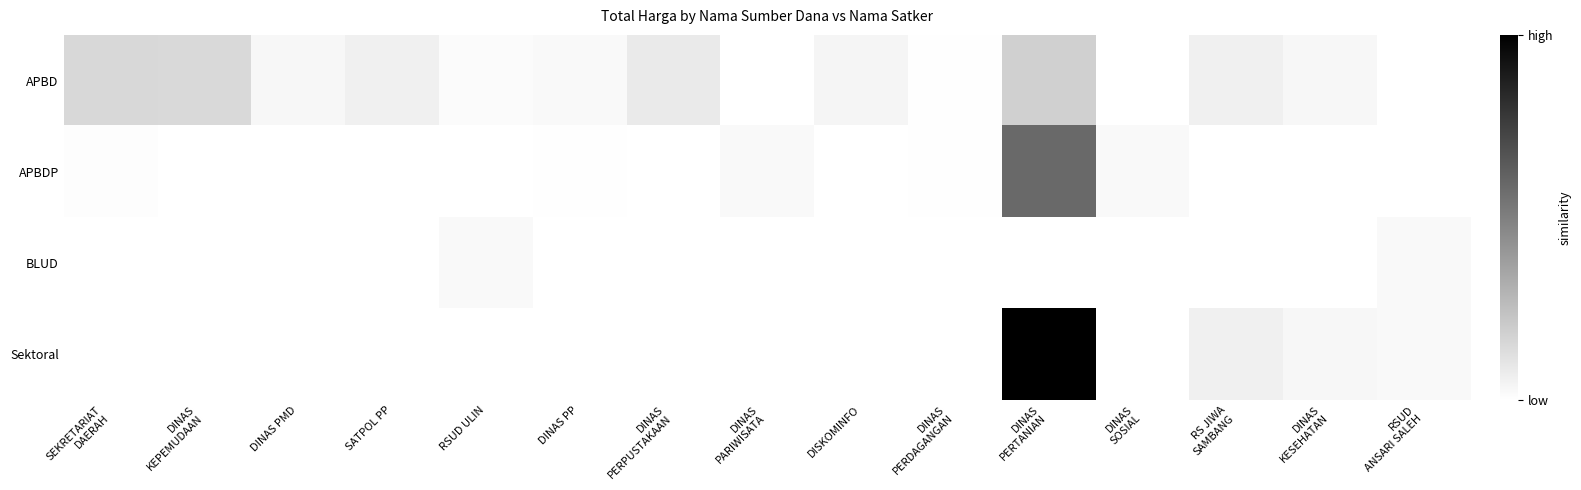

What is the greatest value displayed?

1.0